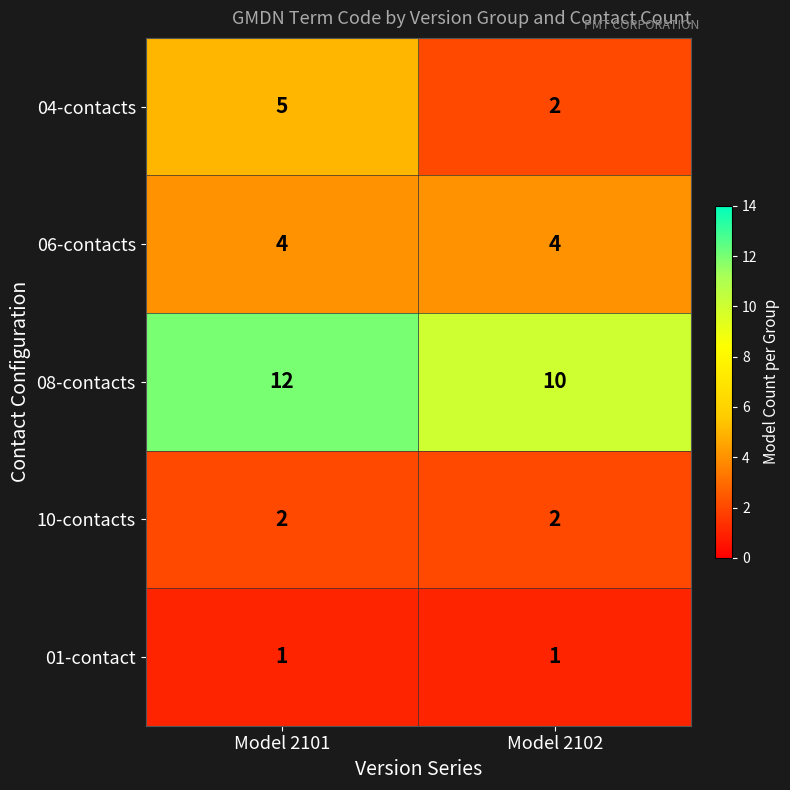

Which series changed the most between Model 2101 and Model 2102?

04-contacts